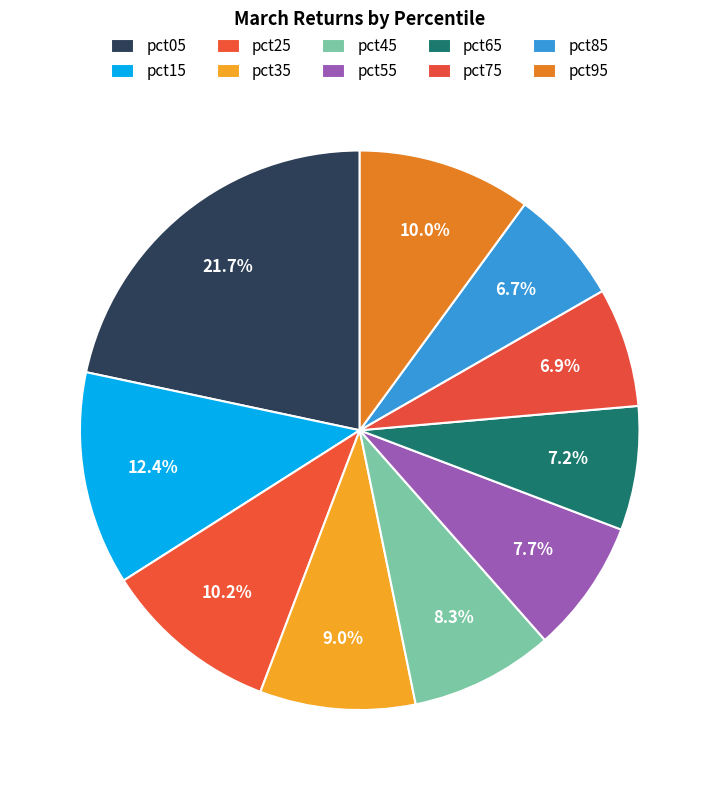

How many slices are in this pie chart?

10